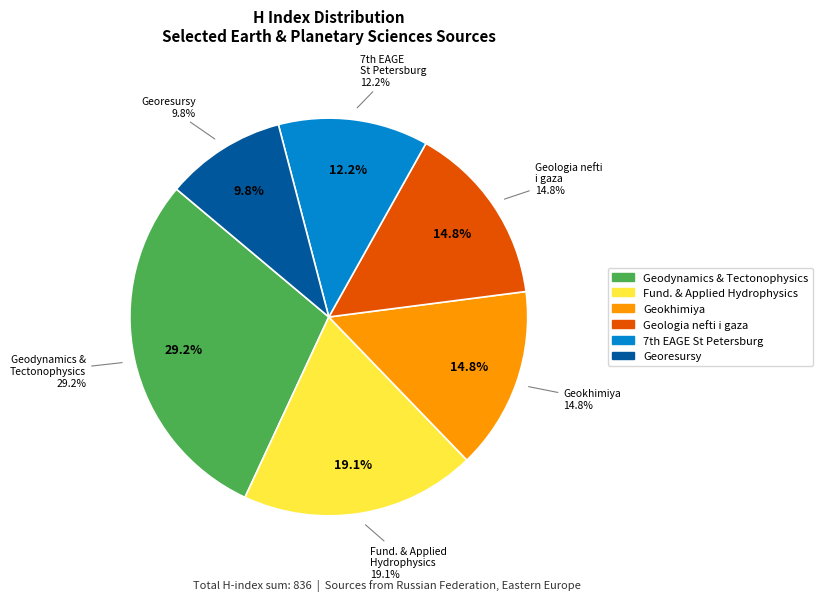

True or false: Geologia nefti i gaza accounts for 15% of the total.

True